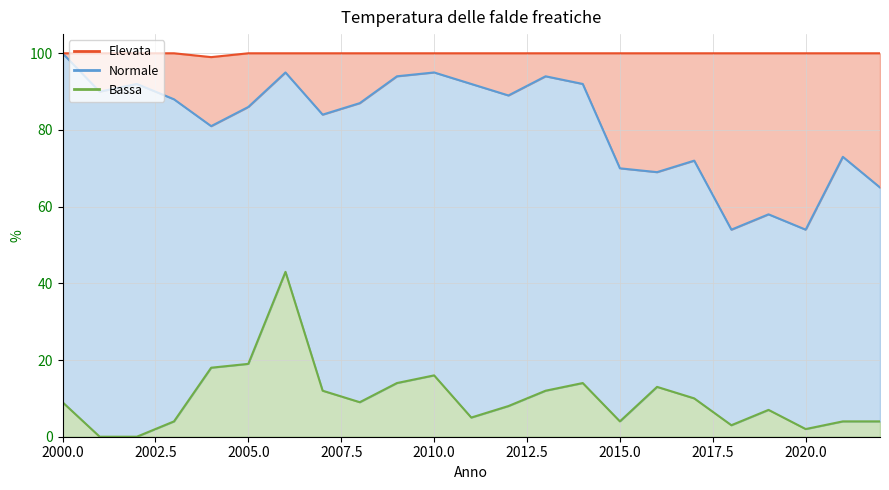

In Bassa, how many points are higher than both neighbors (excluding endpoints)?

5